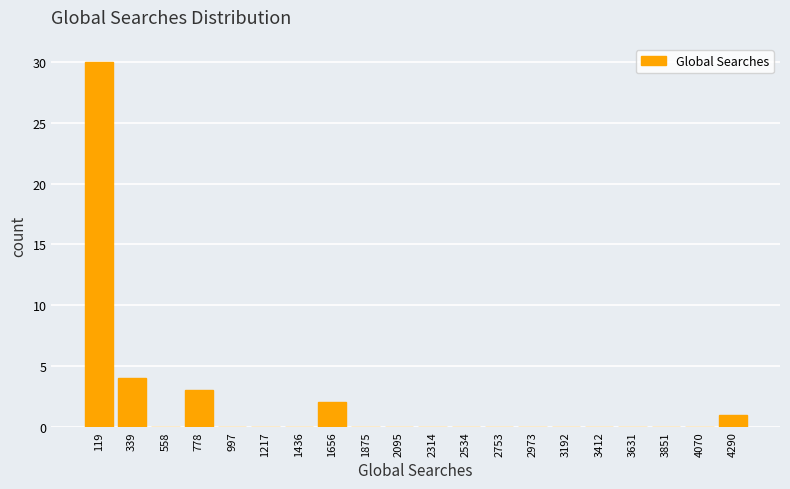

Which range on the x-axis has the tallest bar?

0 to 250